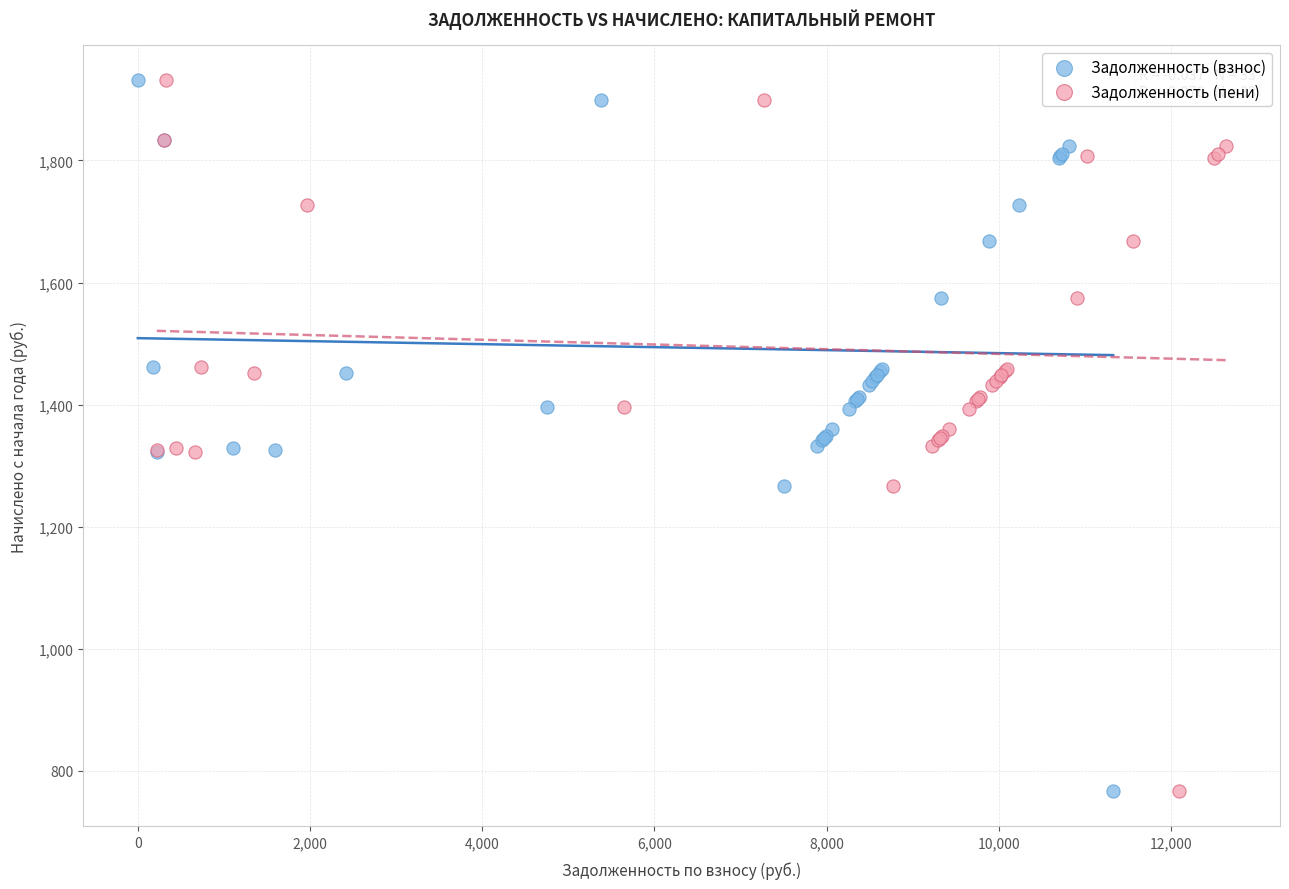

What are all the series names shown in the legend?

Задолженность (взнос), Задолженность (пени)